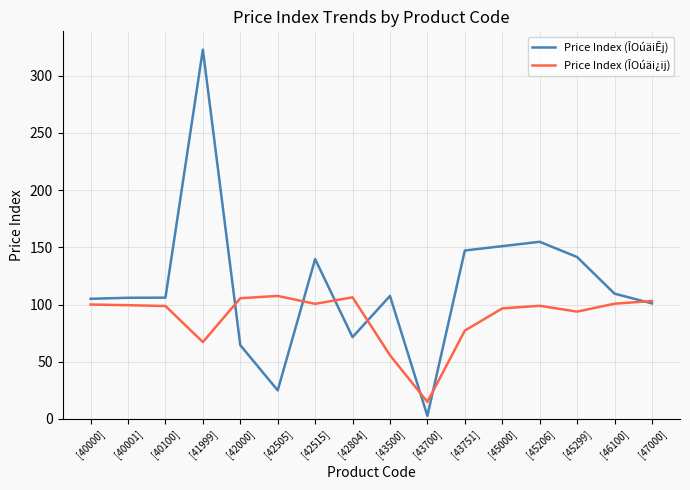

What is the highest value of the Price Index (ÎOúäiÊj) series?

322.7